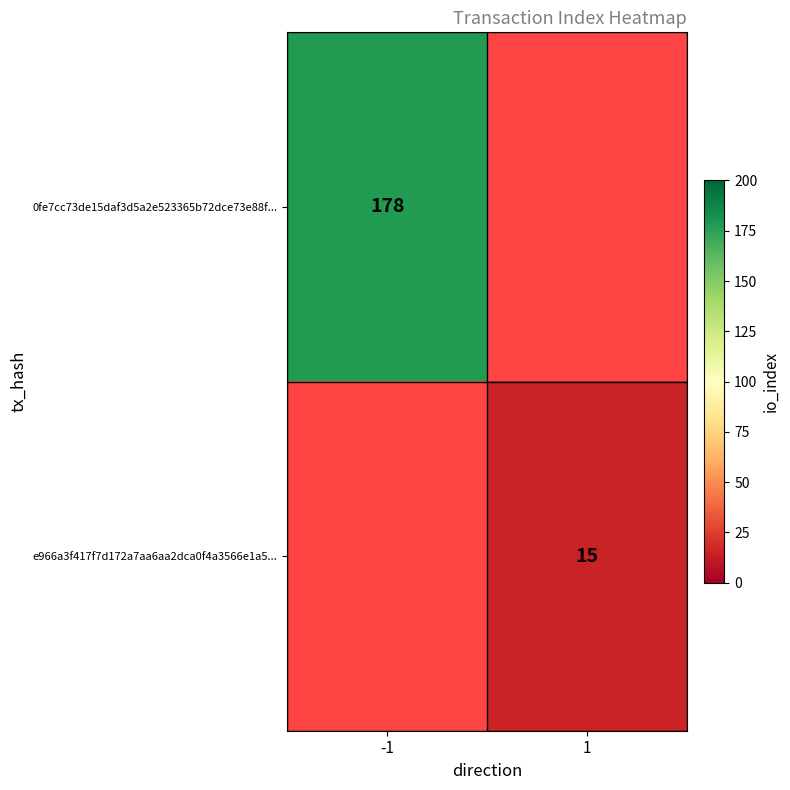

The value of 0fe7cc73de15daf3d5a2e523365b72dce73e88f... at -1 is 68. True or false?

False